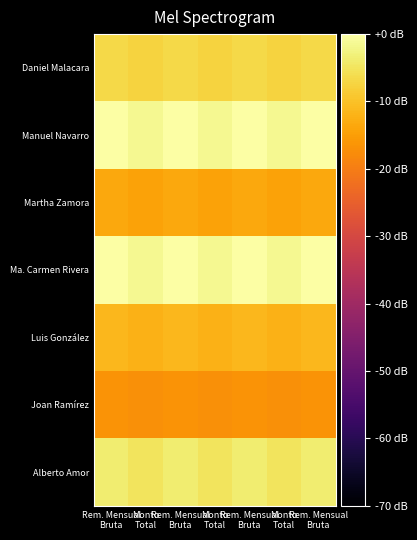

Reading left to right, extract all data points from this chart.

Daniel Malacara: Rem. Mensual
Bruta=-6.6	Monto
Total=-7.7	Rem. Mensual
Bruta=-6.6	Monto
Total=-7.7	Rem. Mensual
Bruta=-6.6	Monto
Total=-7.7	Rem. Mensual
Bruta=-6.6
Manuel Navarro: Rem. Mensual
Bruta=0.0	Monto
Total=-1.6	Rem. Mensual
Bruta=0.0	Monto
Total=-1.6	Rem. Mensual
Bruta=0.0	Monto
Total=-1.6	Rem. Mensual
Bruta=0.0
Martha Zamora: Rem. Mensual
Bruta=-13.7	Monto
Total=-14.3	Rem. Mensual
Bruta=-13.7	Monto
Total=-14.3	Rem. Mensual
Bruta=-13.7	Monto
Total=-14.3	Rem. Mensual
Bruta=-13.7
Ma. Carmen Rivera: Rem. Mensual
Bruta=0.0	Monto
Total=-1.6	Rem. Mensual
Bruta=0.0	Monto
Total=-1.6	Rem. Mensual
Bruta=0.0	Monto
Total=-1.6	Rem. Mensual
Bruta=0.0
Luis González: Rem. Mensual
Bruta=-11.4	Monto
Total=-12.1	Rem. Mensual
Bruta=-11.4	Monto
Total=-12.1	Rem. Mensual
Bruta=-11.4	Monto
Total=-12.1	Rem. Mensual
Bruta=-11.4
Joan Ramírez: Rem. Mensual
Bruta=-16.7	Monto
Total=-17.2	Rem. Mensual
Bruta=-16.7	Monto
Total=-17.2	Rem. Mensual
Bruta=-16.7	Monto
Total=-17.2	Rem. Mensual
Bruta=-16.7
Alberto Amor: Rem. Mensual
Bruta=-3.8	Monto
Total=-5.2	Rem. Mensual
Bruta=-3.8	Monto
Total=-5.2	Rem. Mensual
Bruta=-3.8	Monto
Total=-5.2	Rem. Mensual
Bruta=-3.8